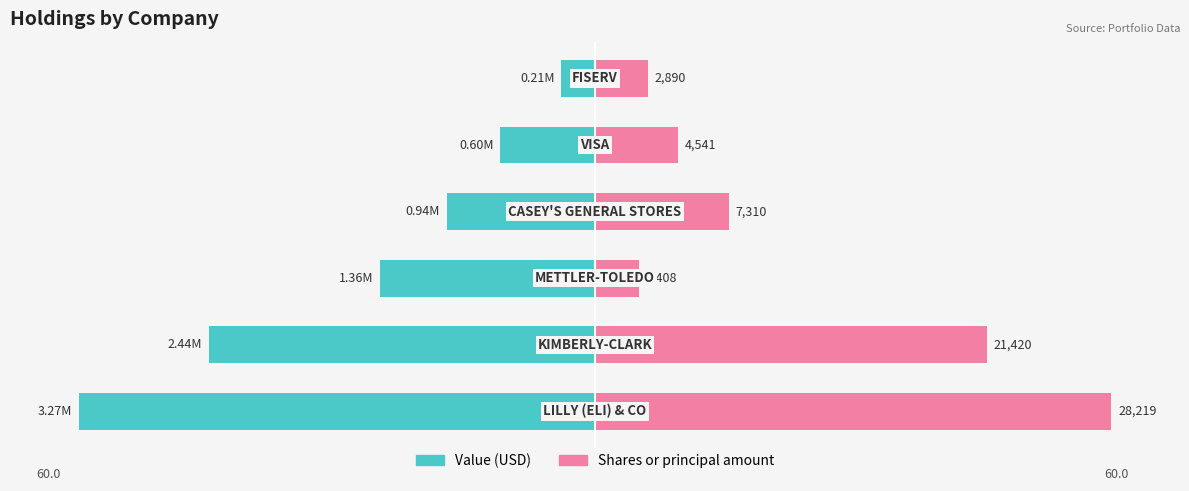

Which series has the widest spread of values?

Value